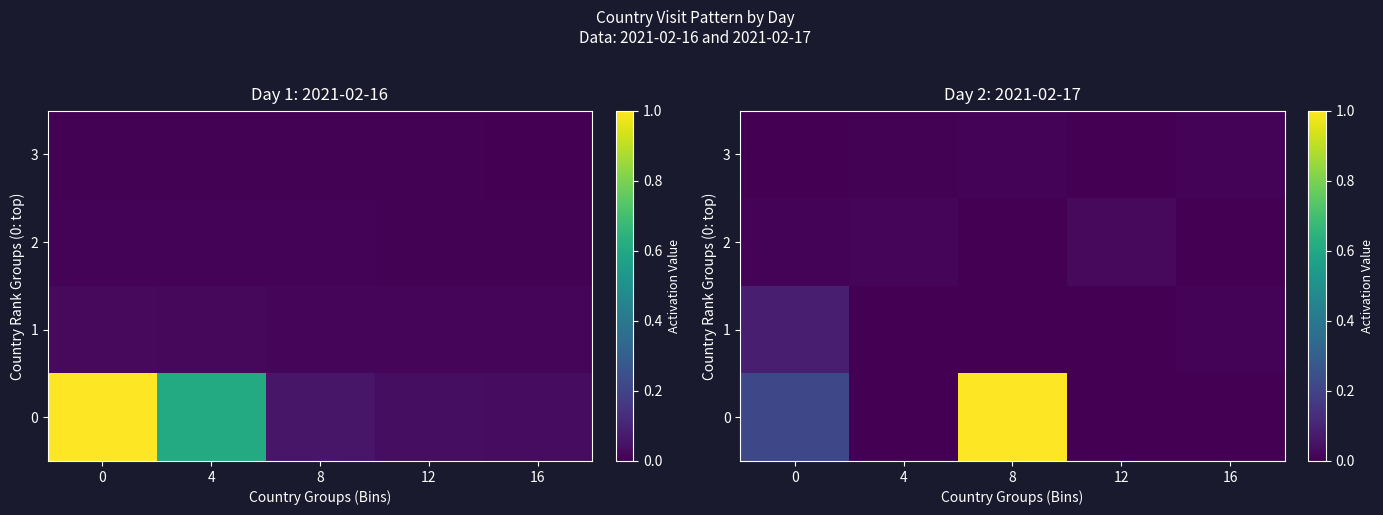

How many values in the 2 series exceed 0?

3